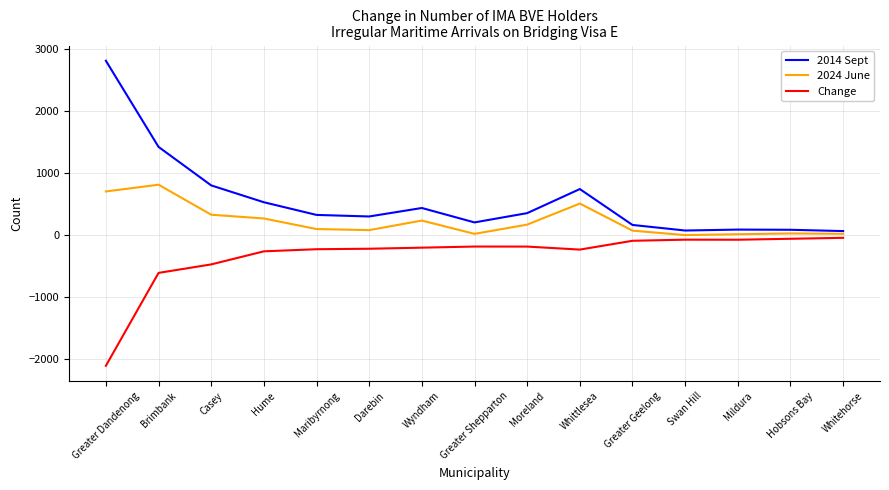

Which series has the largest total across all categories?

2014 Sept